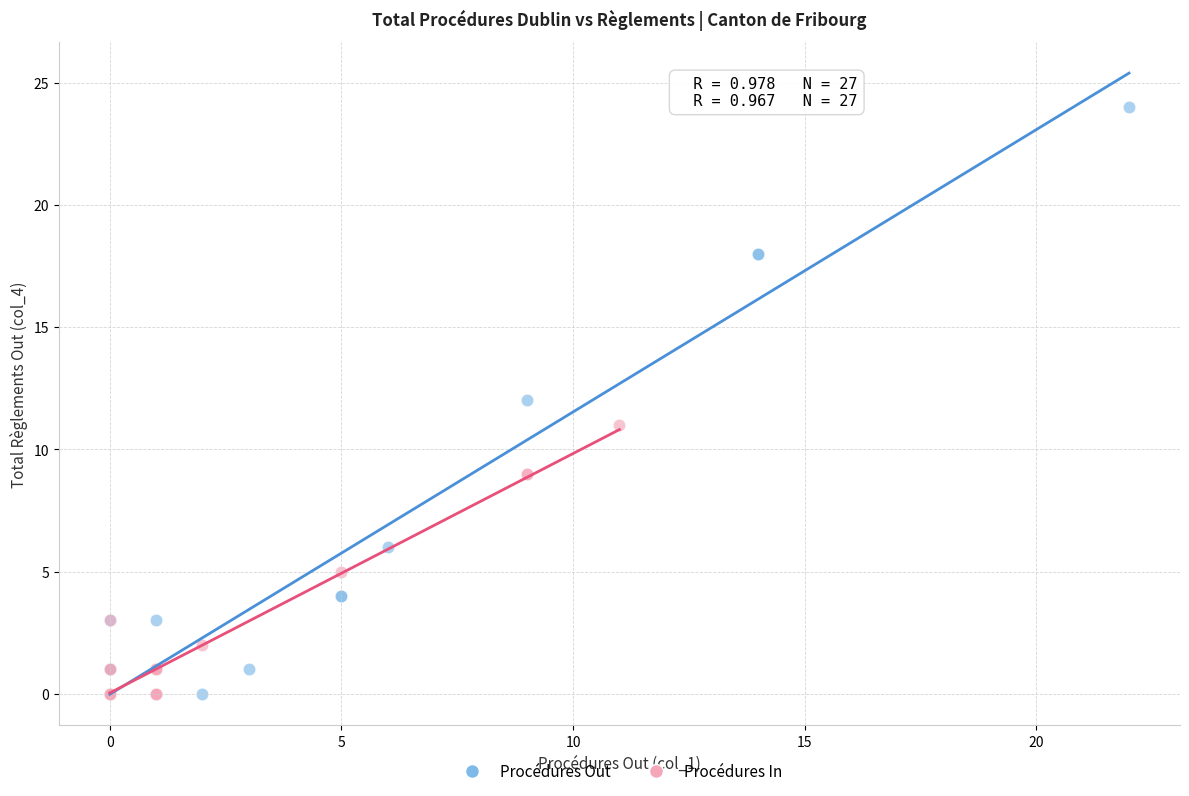

Which series reaches the maximum Y coordinate?

Procédures Out